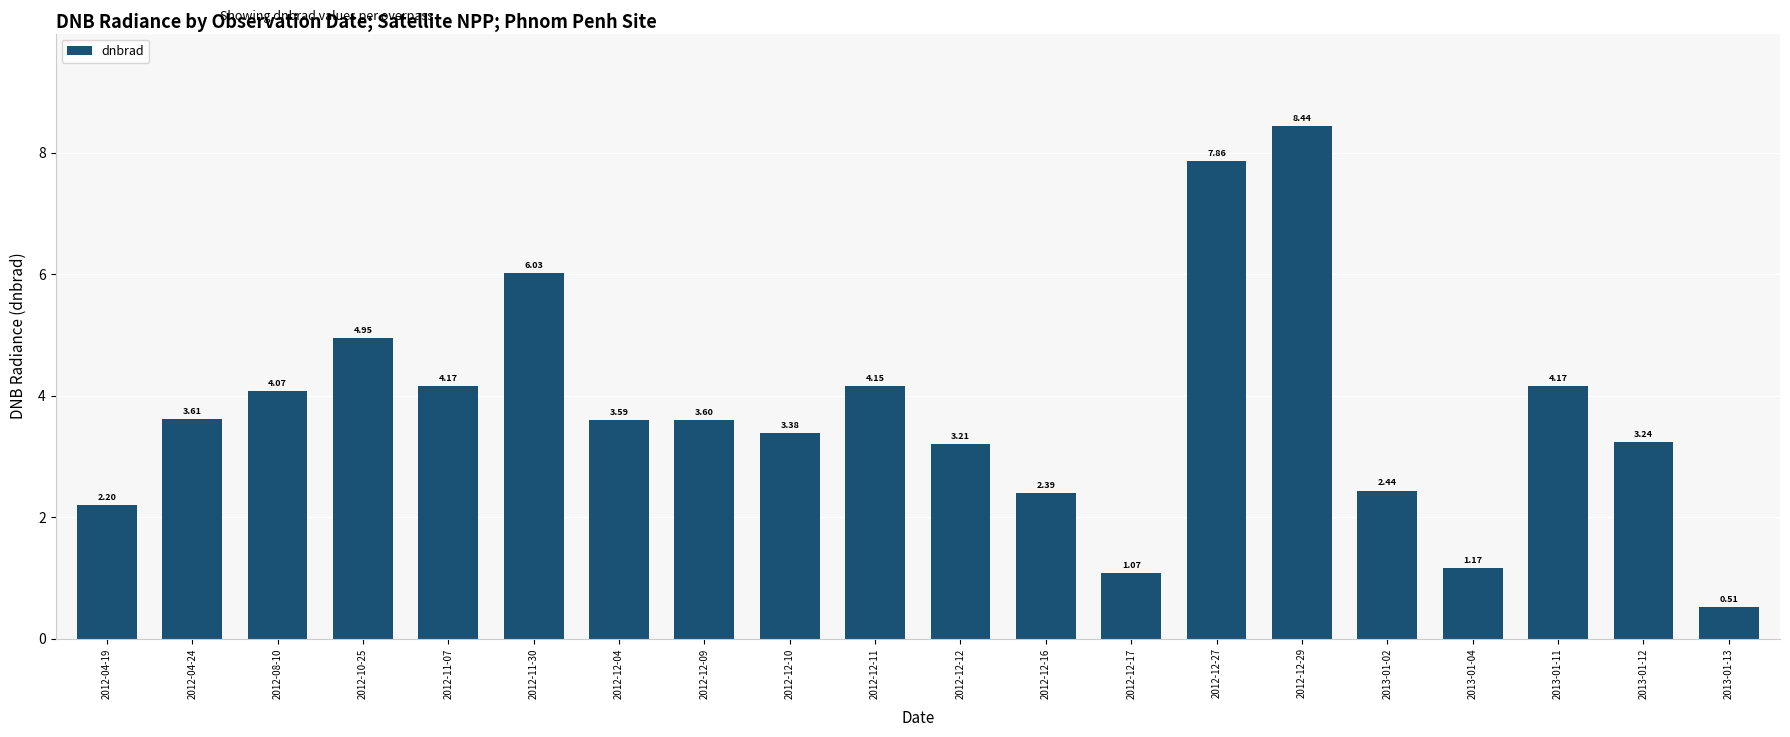

What is the average value?

3.7